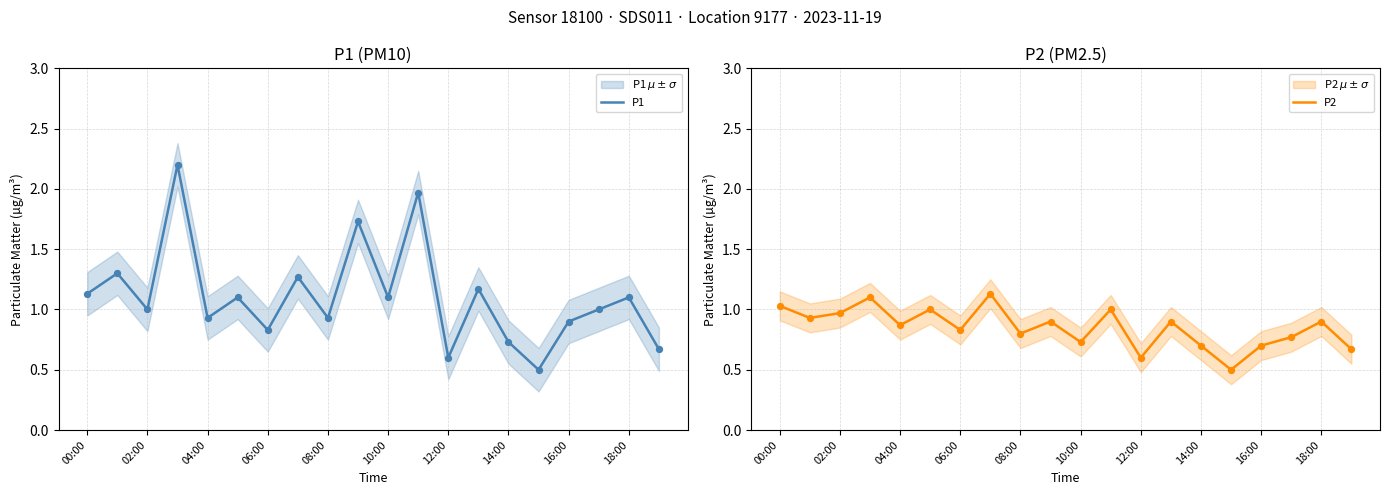

What are all the series names shown in the legend?

P1, P2